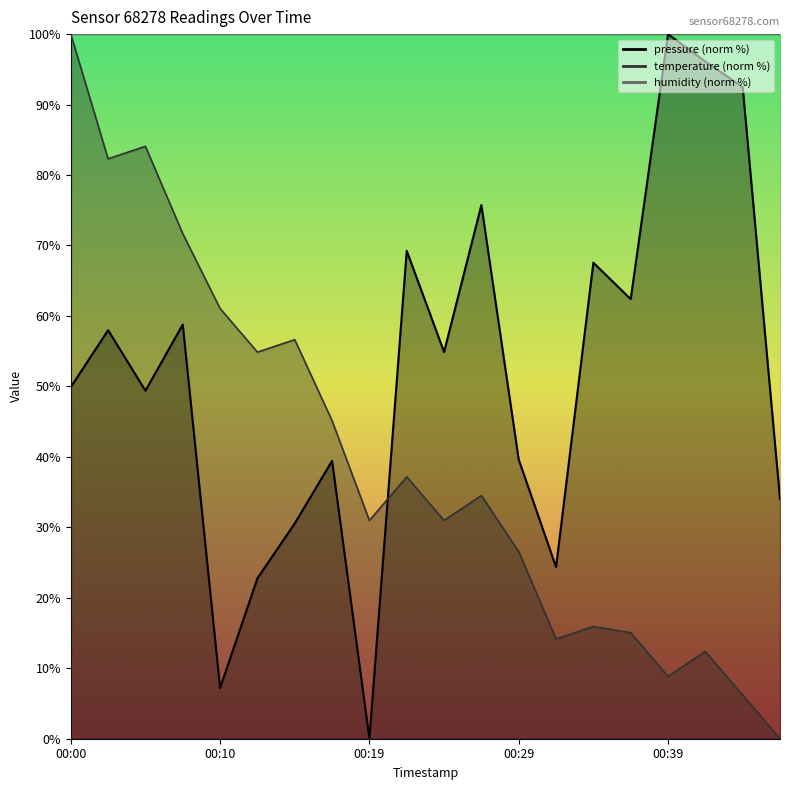

Reading left to right, list all the values displayed in this chart.

pressure: 00:00=49.9	00:02=58.0	00:05=49.4	00:07=58.8	00:10=7.2	00:12=22.8	00:15=30.6	00:17=39.4	00:19=0.0	00:22=69.3	00:24=54.9	00:27=75.7	00:29=39.6	00:32=24.4	00:34=67.6	00:37=62.4	00:39=100.0	00:41=96.1	00:44=92.5	00:46=34.0
temperature: 00:00=100.0	00:02=82.3	00:05=84.1	00:07=71.7	00:10=61.1	00:12=54.9	00:15=56.6	00:17=45.1	00:19=31.0	00:22=37.2	00:24=31.0	00:27=34.5	00:29=26.5	00:32=14.2	00:34=15.9	00:37=15.0	00:39=8.8	00:41=12.4	00:44=6.2	00:46=0.0